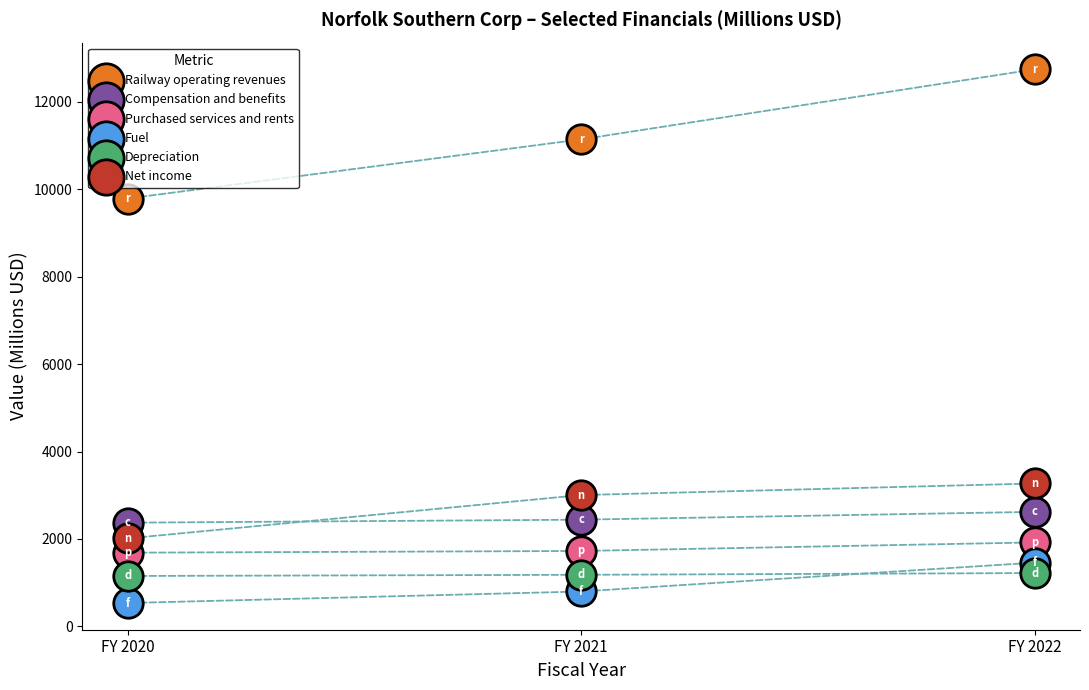

What are all the series names shown in the legend?

Railway operating revenues, Compensation and benefits, Purchased services and rents, Fuel, Depreciation, Net income